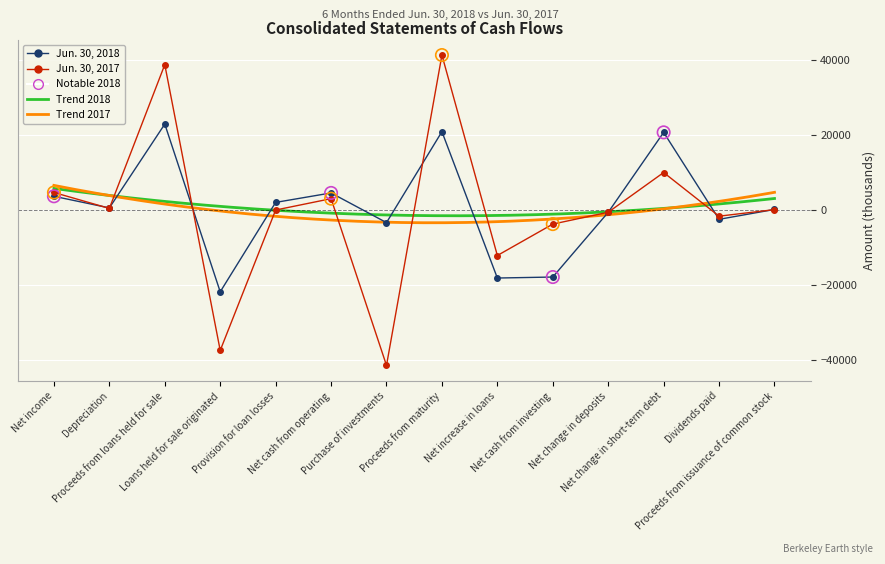

What is the total value across all series at Net income?

8333